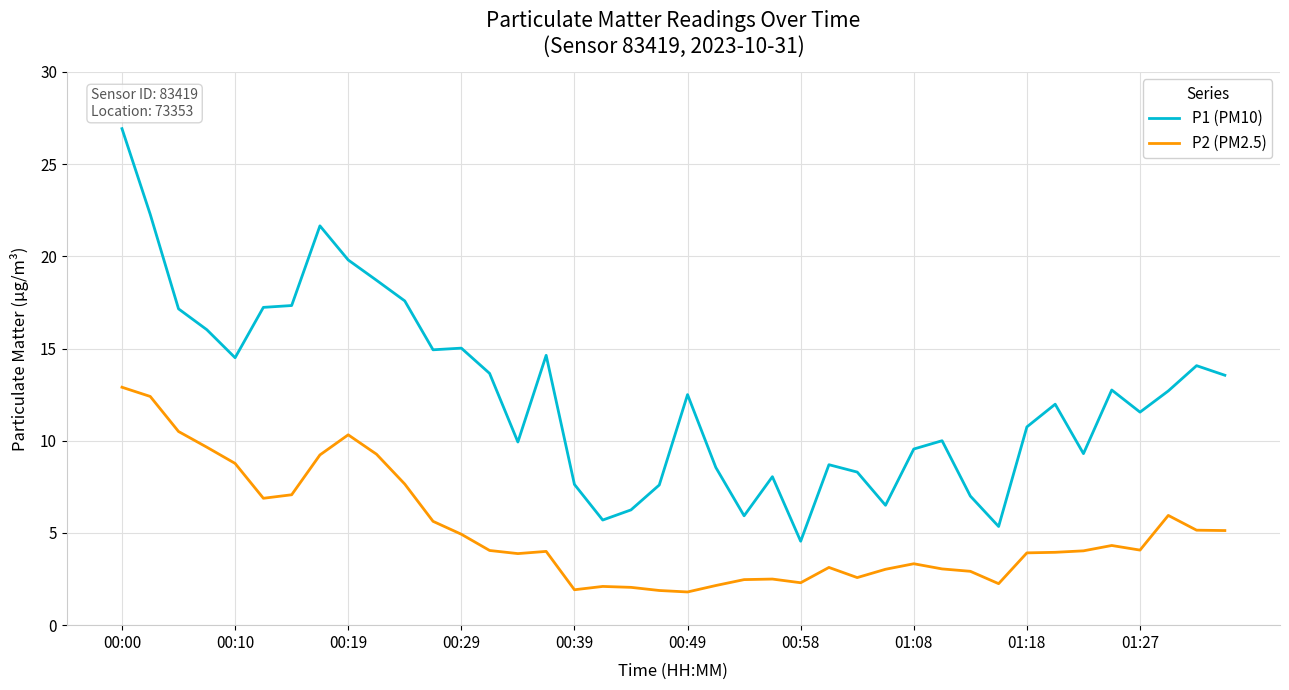

True or false: P1 (PM10) and P2 (PM2.5) intersect in this chart.

False